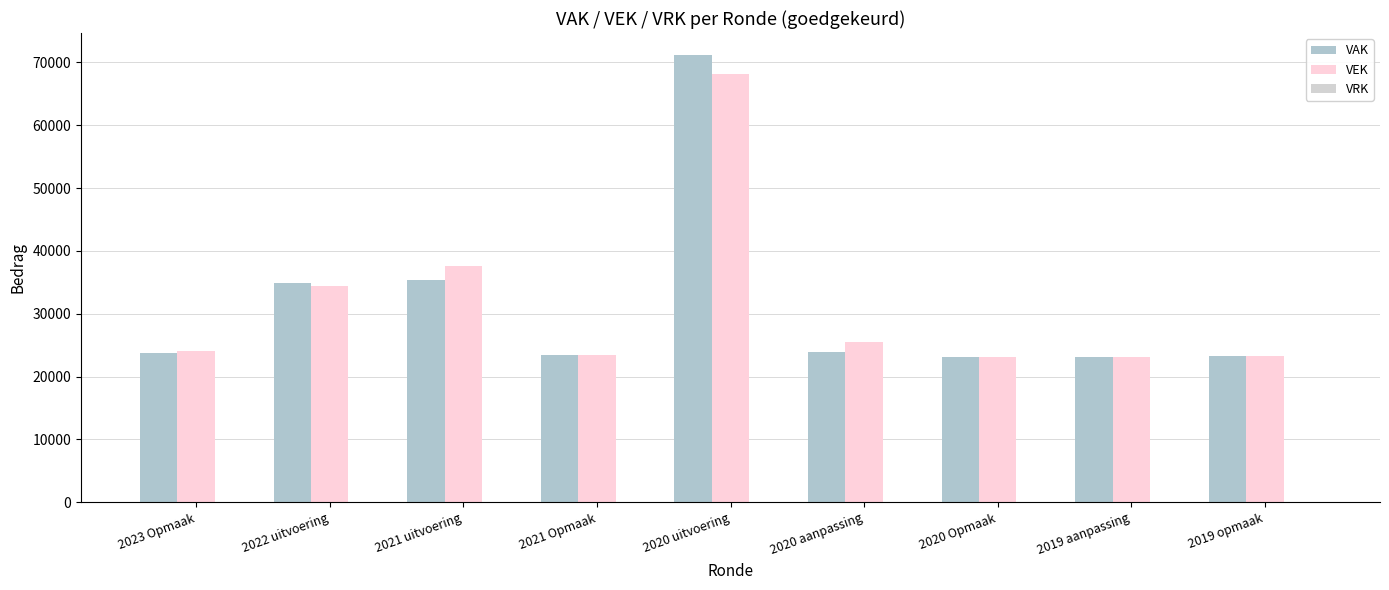

Read the VEK value at 2022 uitvoering, to the nearest 100.

34400